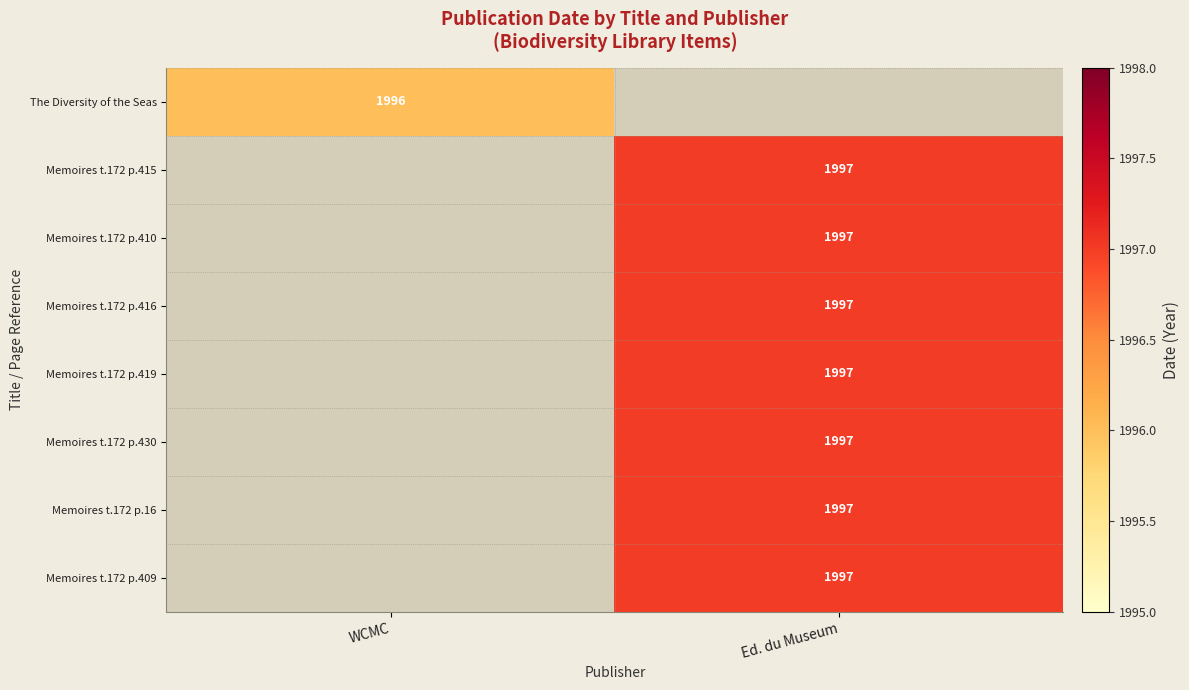

Is it true that Memoires t.172 p.410 equals 1997 at Ed. du Museum?

True